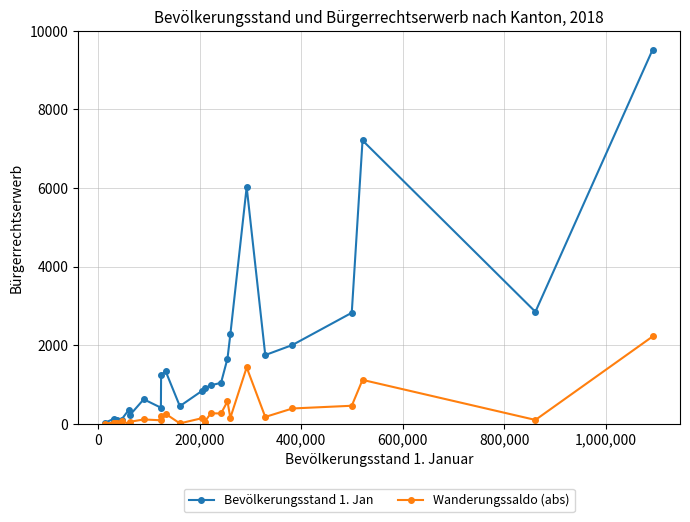

True or false: Wanderungssaldo (abs) has more than 0 points higher than both neighbors.

True